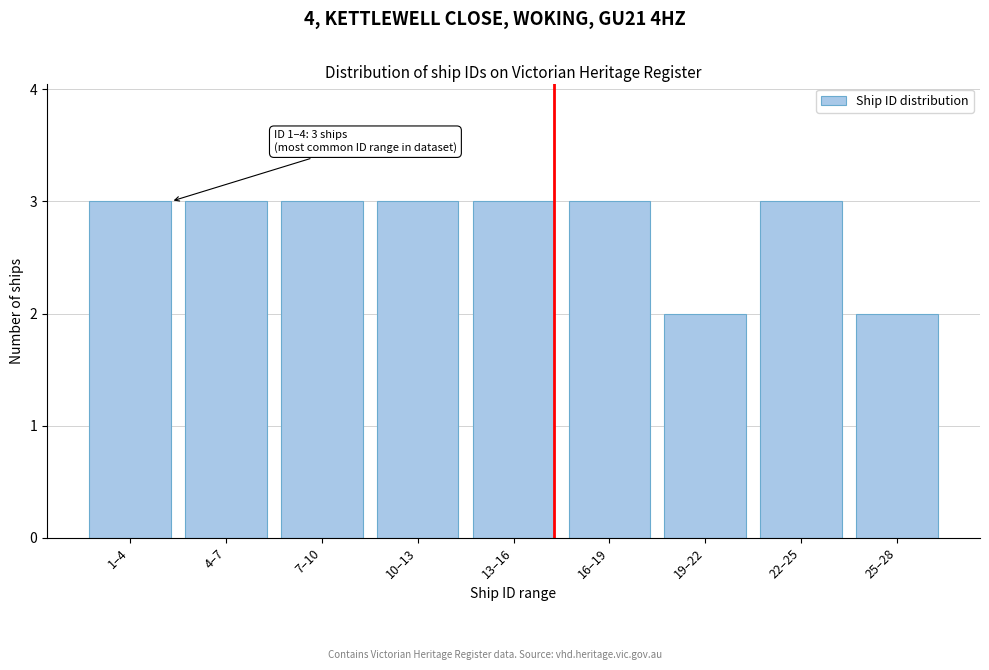

Reading right to left, list all the values displayed in this chart.

2	3	2	3	3	3	3	3	3